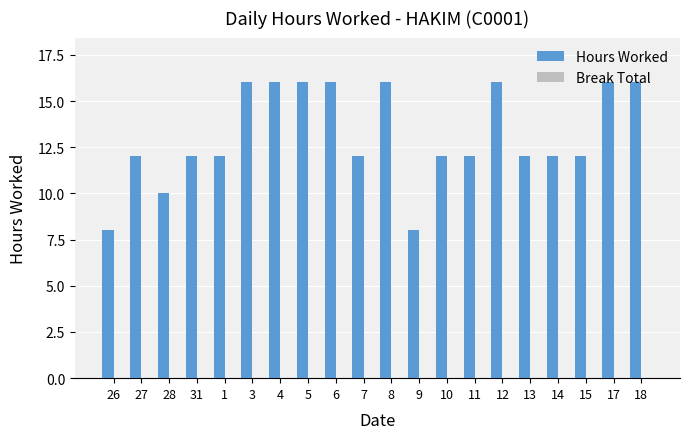

What is the difference between the maximum and second lowest values?

8.0